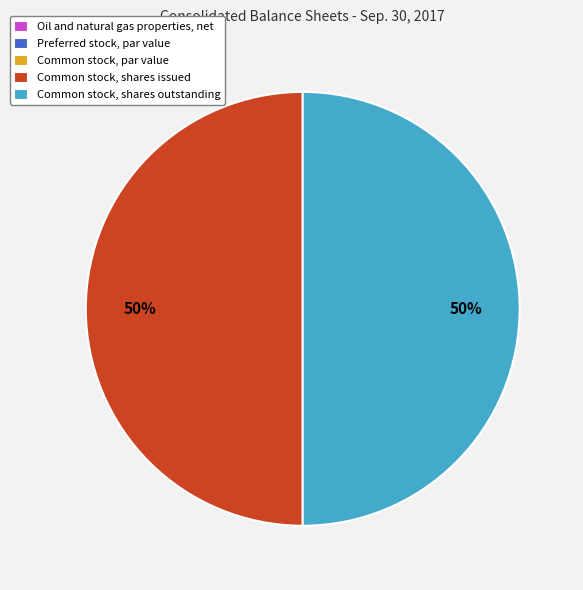

The Common stock, shares outstanding slice represents 50% of the pie. True or false?

True